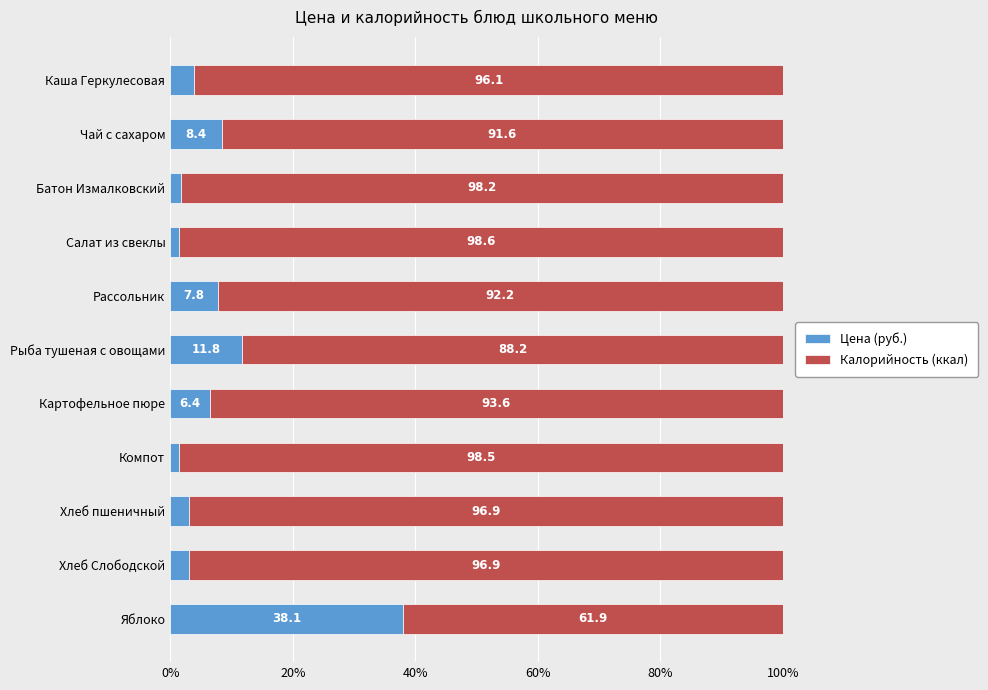

What is the sum of all Цена (руб.) values?

87.3